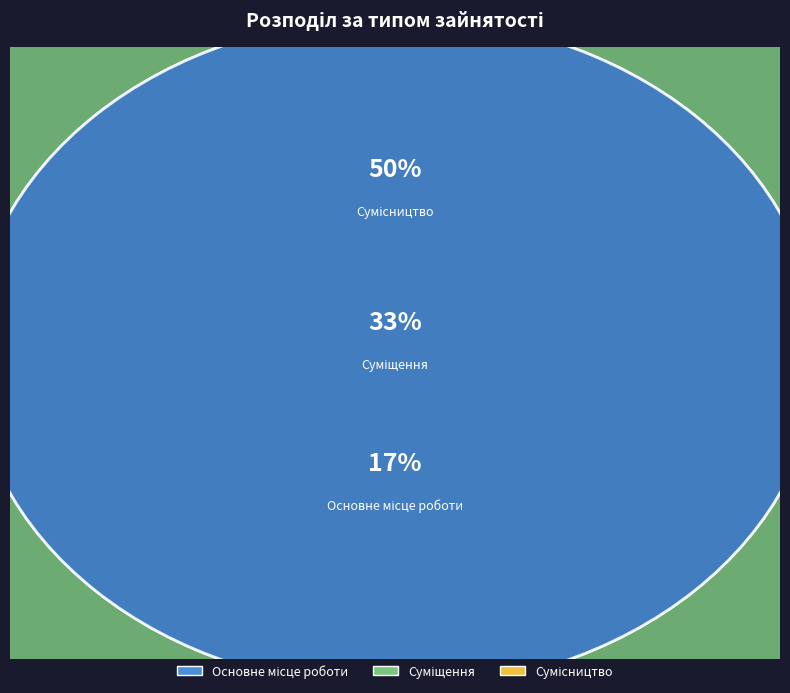

To the nearest percent, what is the average slice percentage?

33%